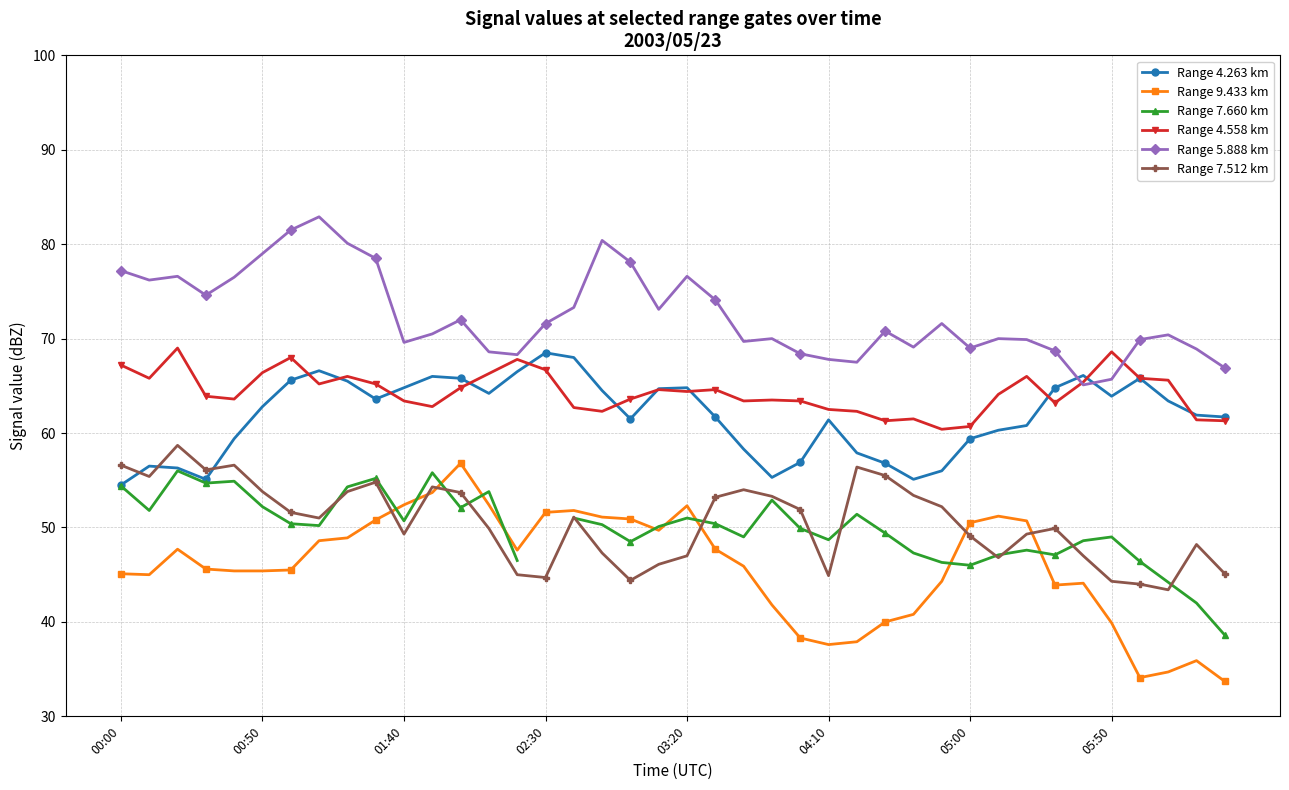

True or false: Range 9.433 km has more than 2 interior local peaks.

True